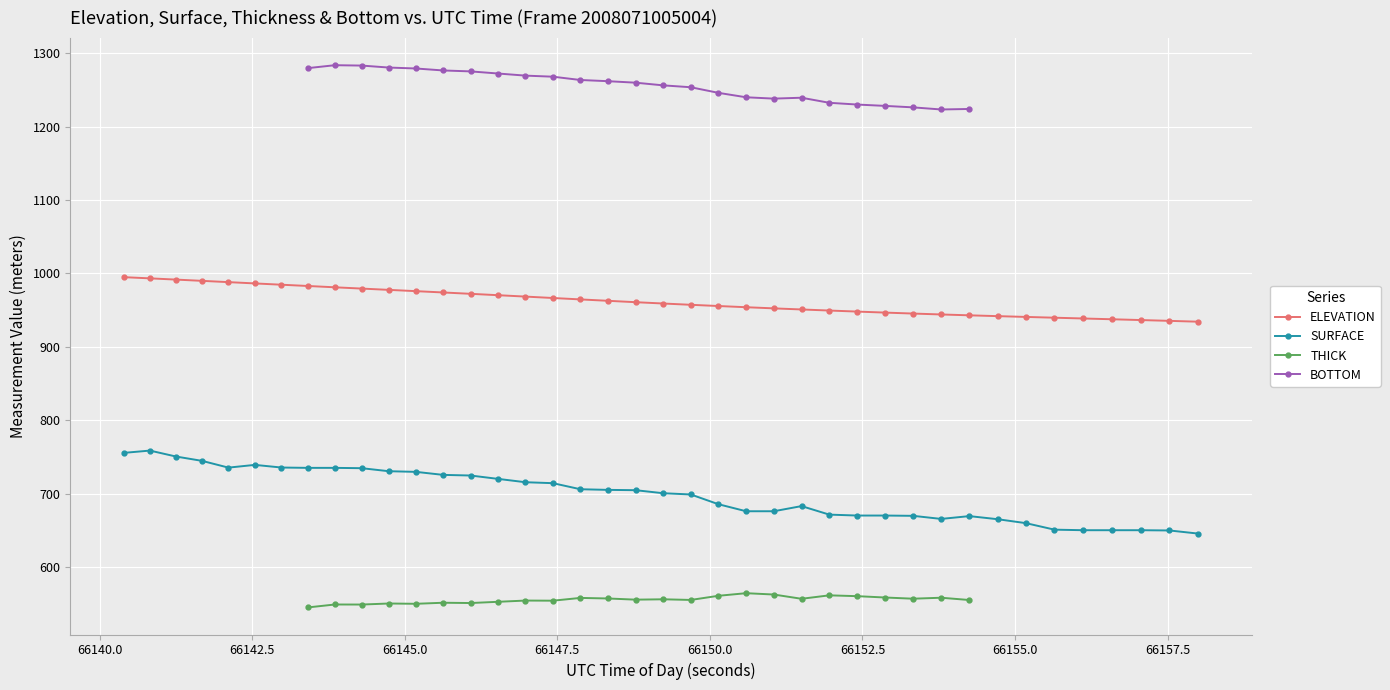

How many categories are shown in the chart?

40